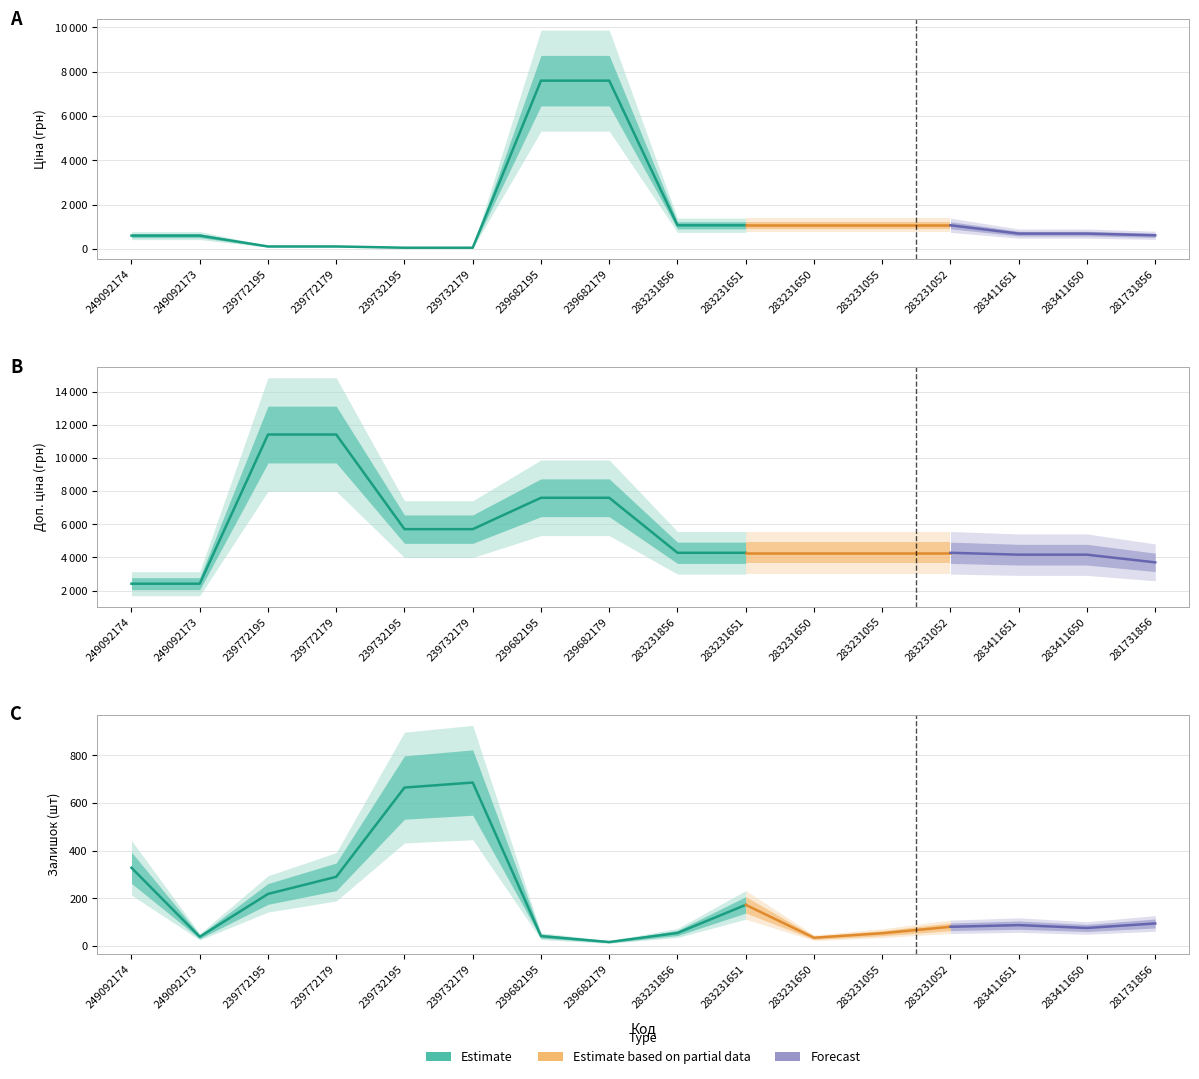

Where is the first local maximum for Залишок?

239732179